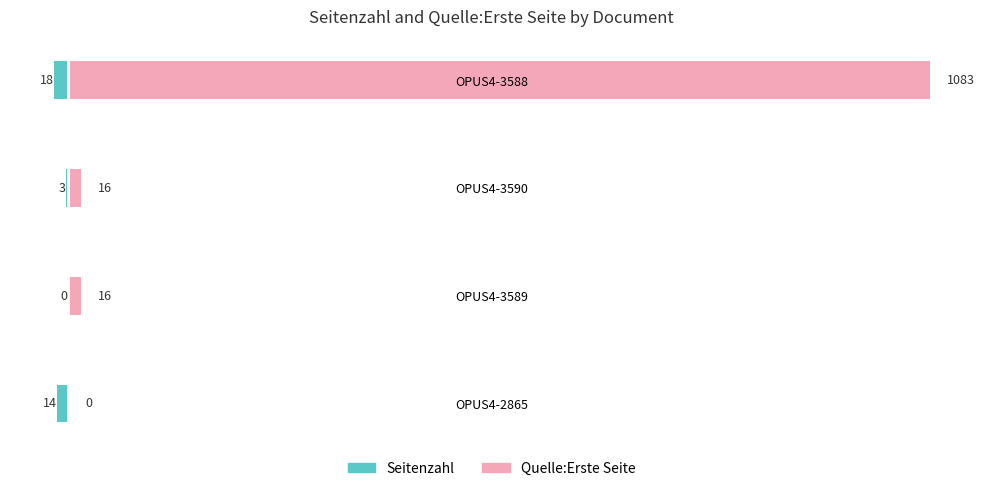

How many bars are there in each group?

2